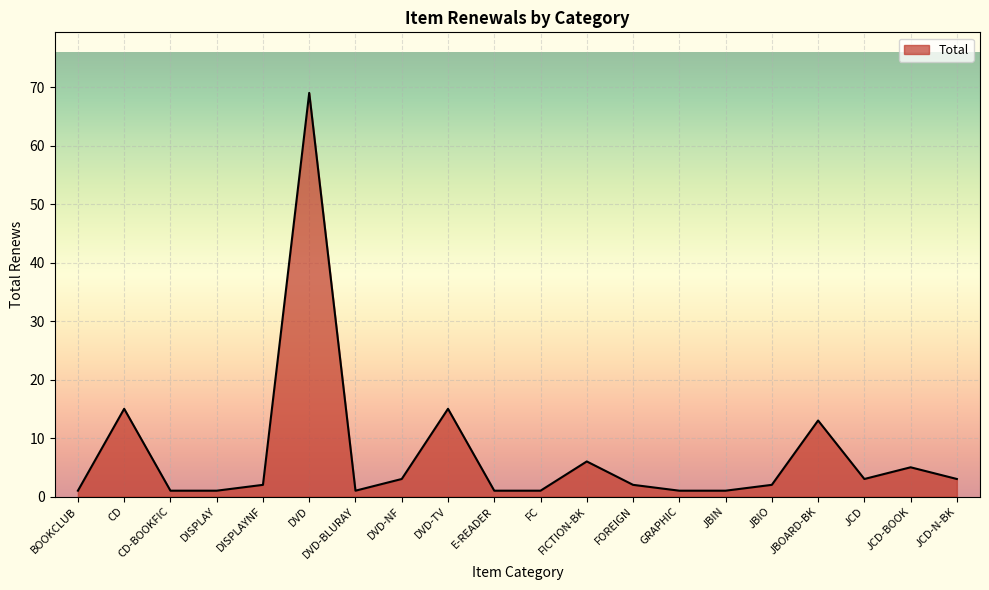

What is the greatest value displayed?

69